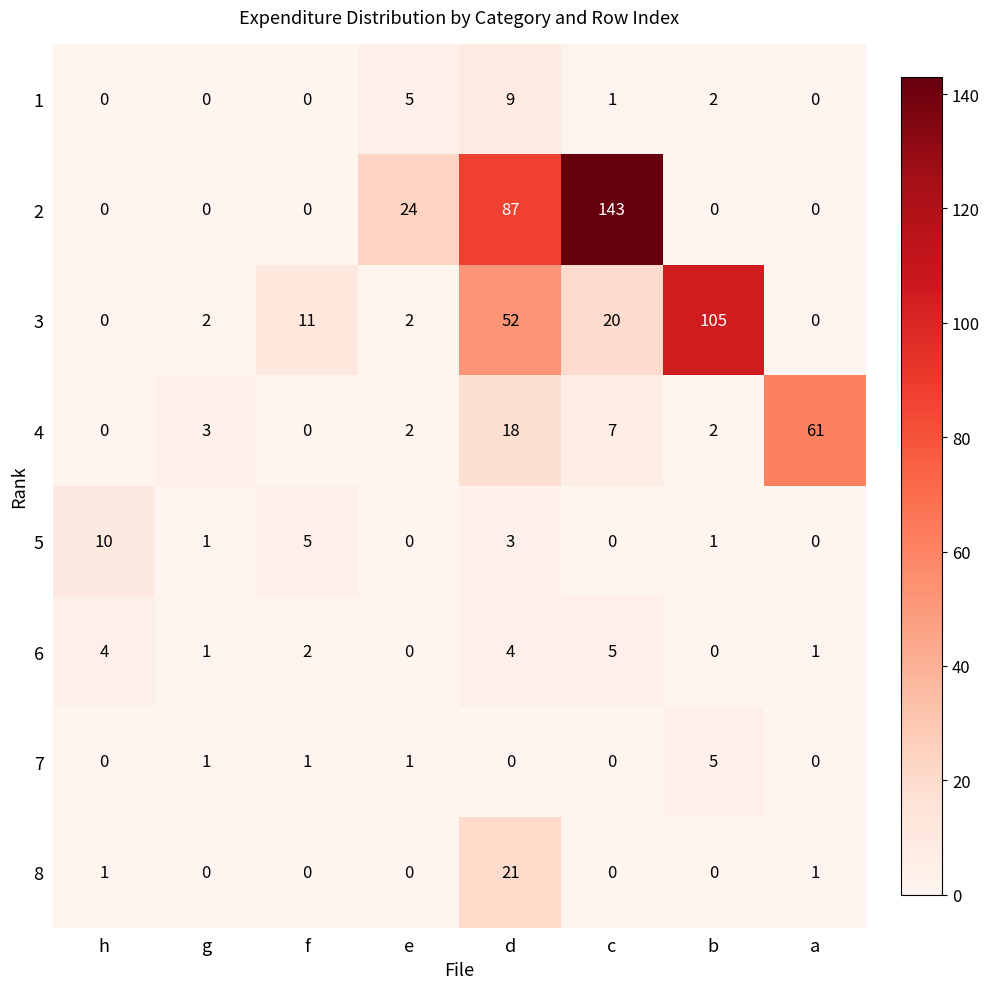

How many categories are shown in the chart?

8